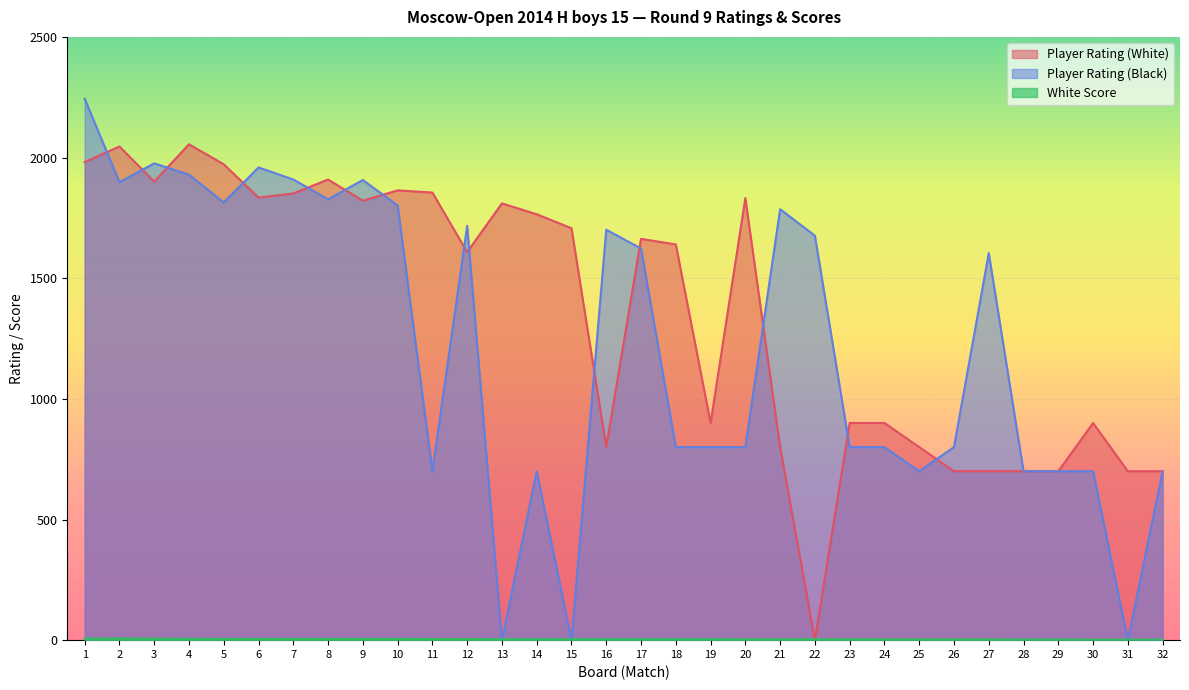

Between which two adjacent categories do White Score and Player Rating (Black) first intersect?

12 and 13